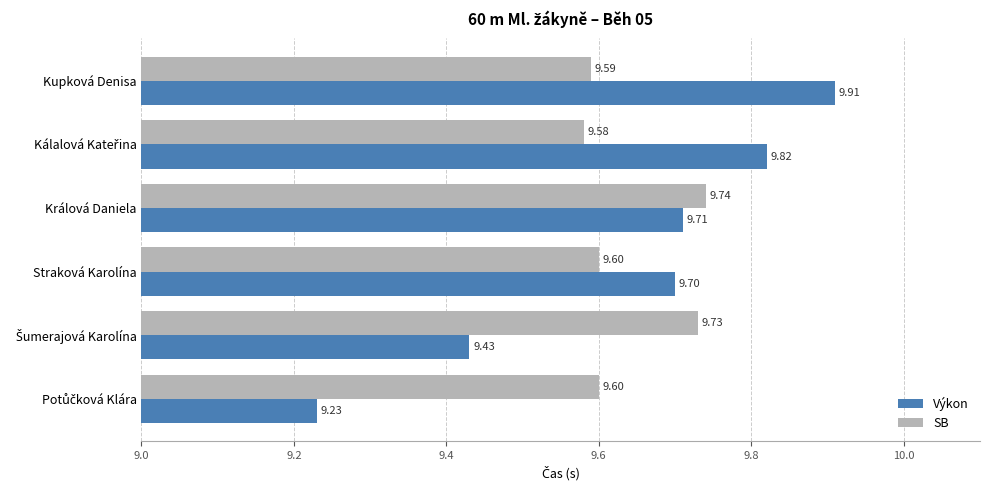

What is the sum of all Výkon values?

57.8